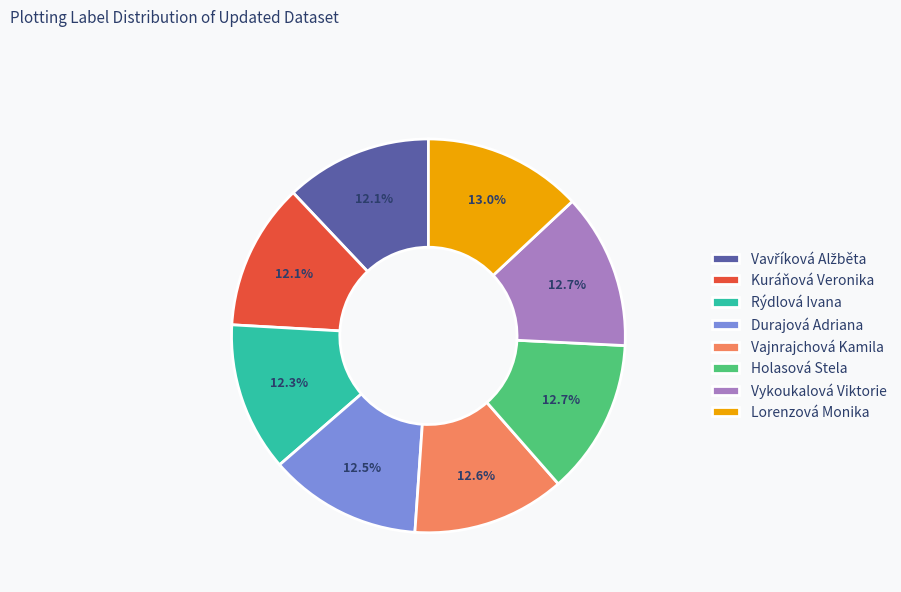

What is the ratio of the value at Durajová Adriana to the value at Vajnrajchová Kamila?

1.0